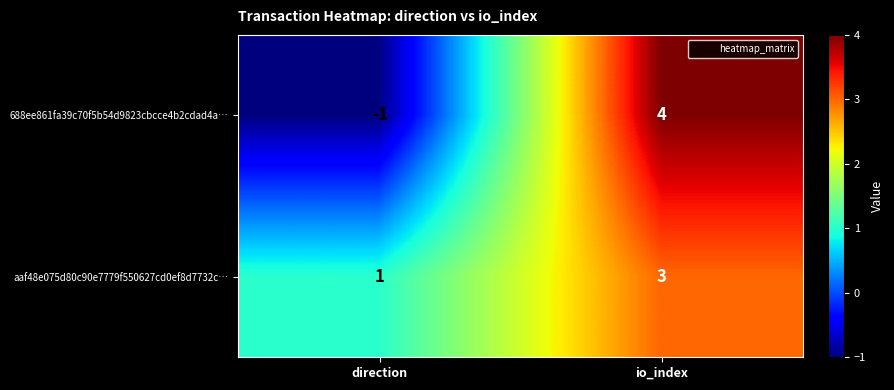

Reading right to left, what are all the values shown in this chart?

688ee861fa39c70f5b54d9823cbcce4b2cdad4a…: io_index=4	direction=-1
aaf48e075d80c90e7779f550627cd0ef8d7732c…: io_index=3	direction=1